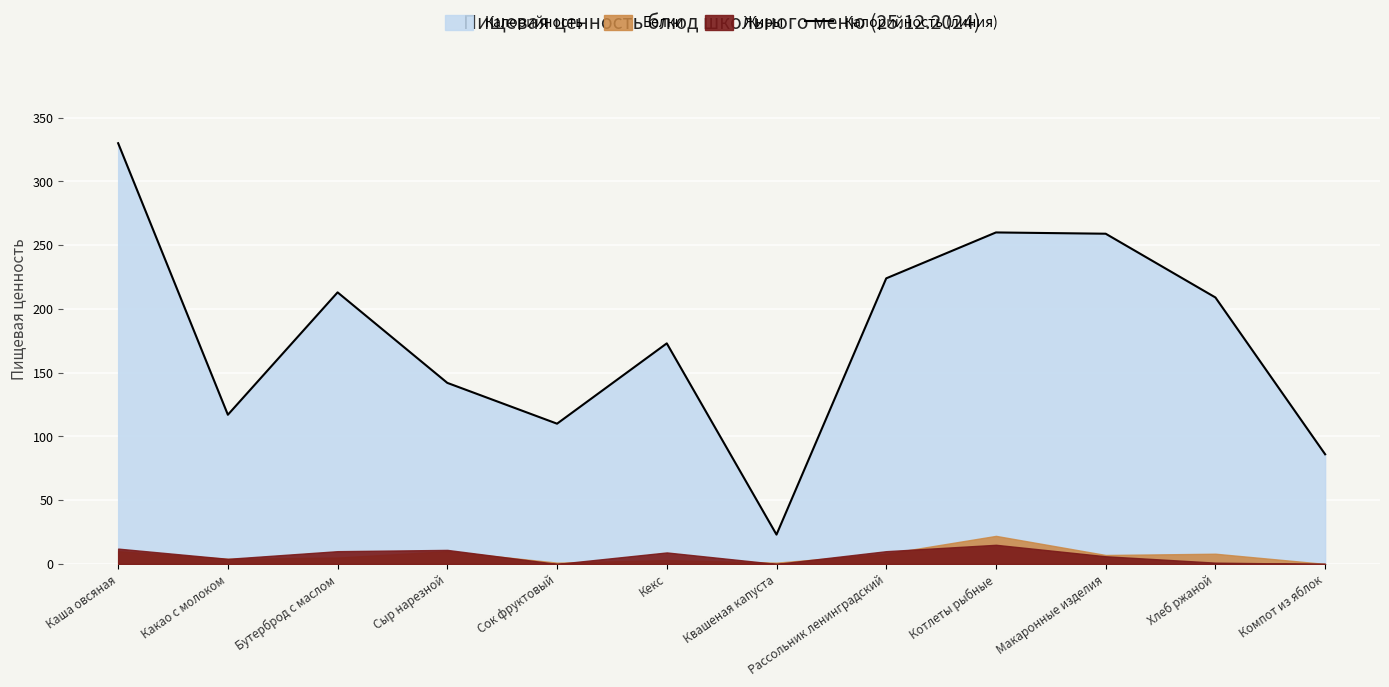

What is the maximum value shown in the chart?

330